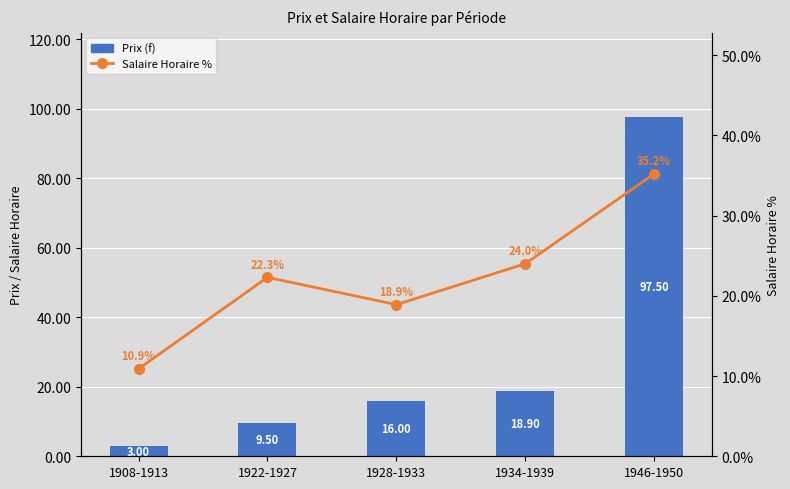

Rank the categories by Prix (f) value from highest to lowest.

1946-1950, 1934-1939, 1928-1933, 1922-1927, 1908-1913